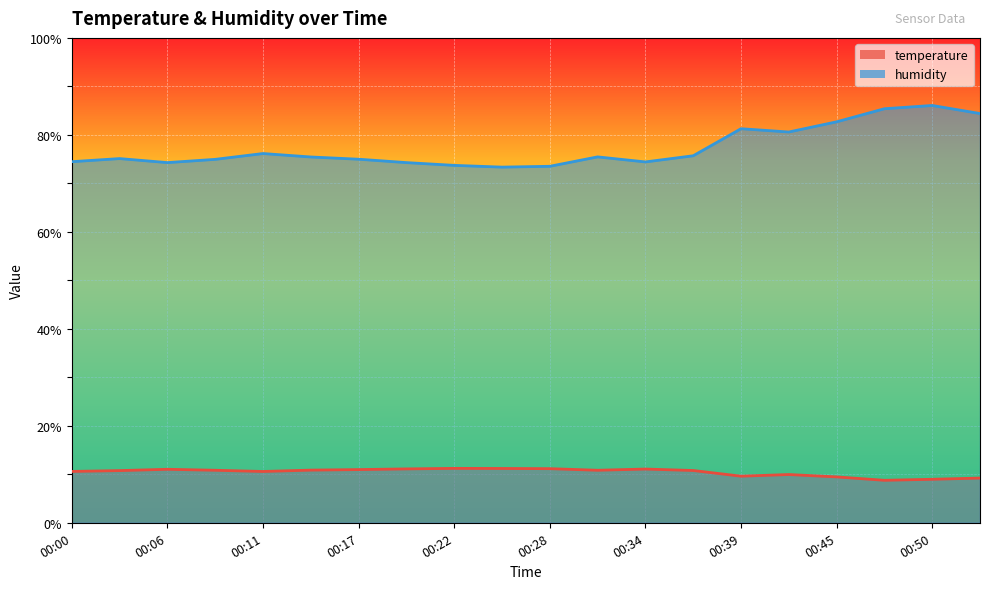

At which label does temperature reach its peak?

00:22